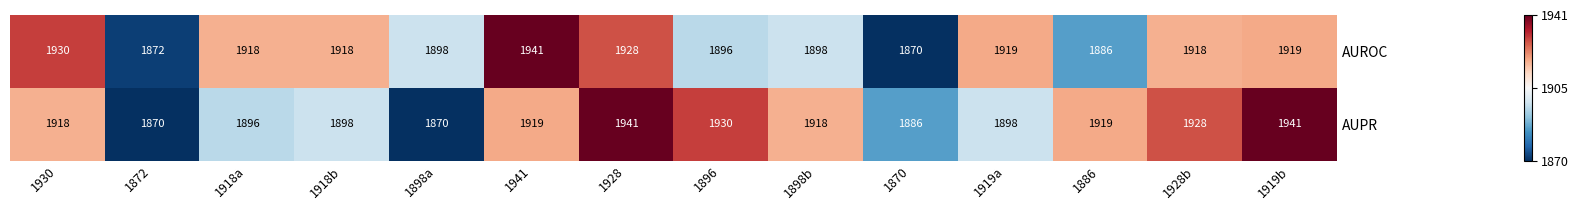

At 1928, list the series in order from smallest to largest.

AUROC, AUPR